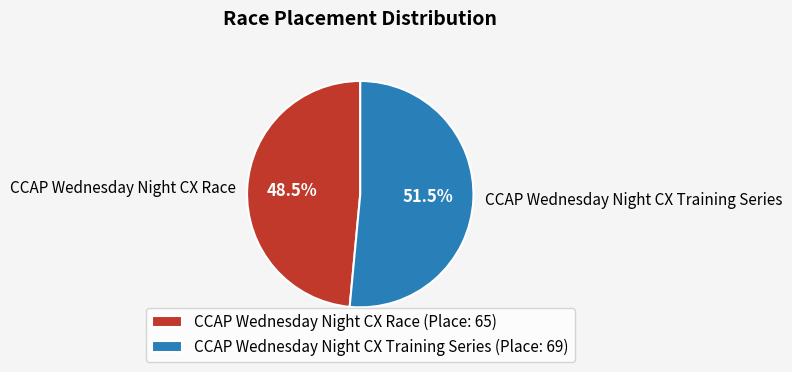

What is the smallest slice in the pie chart?

CCAP Wednesday Night CX Race